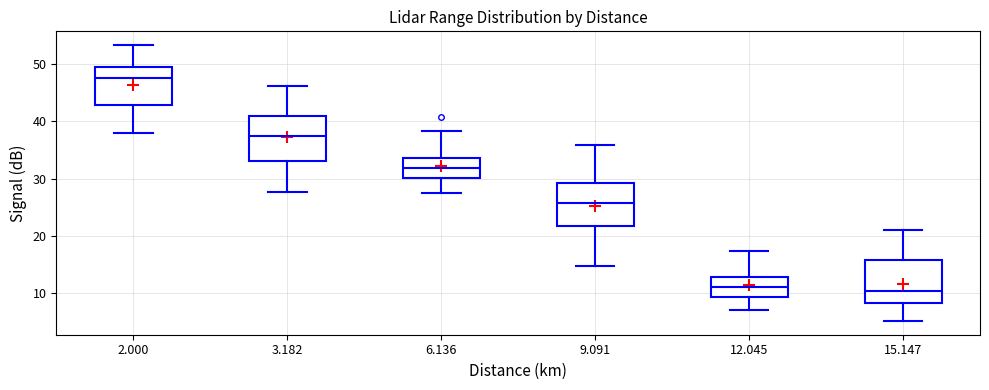

Which box's median line is the highest?

2.000